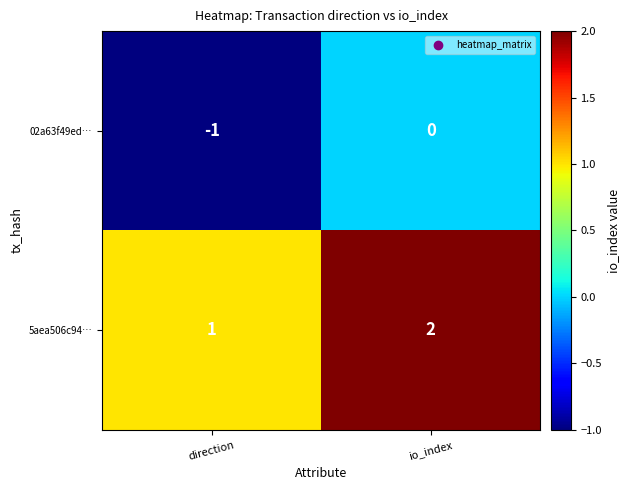

Count the number of data series in this chart.

2